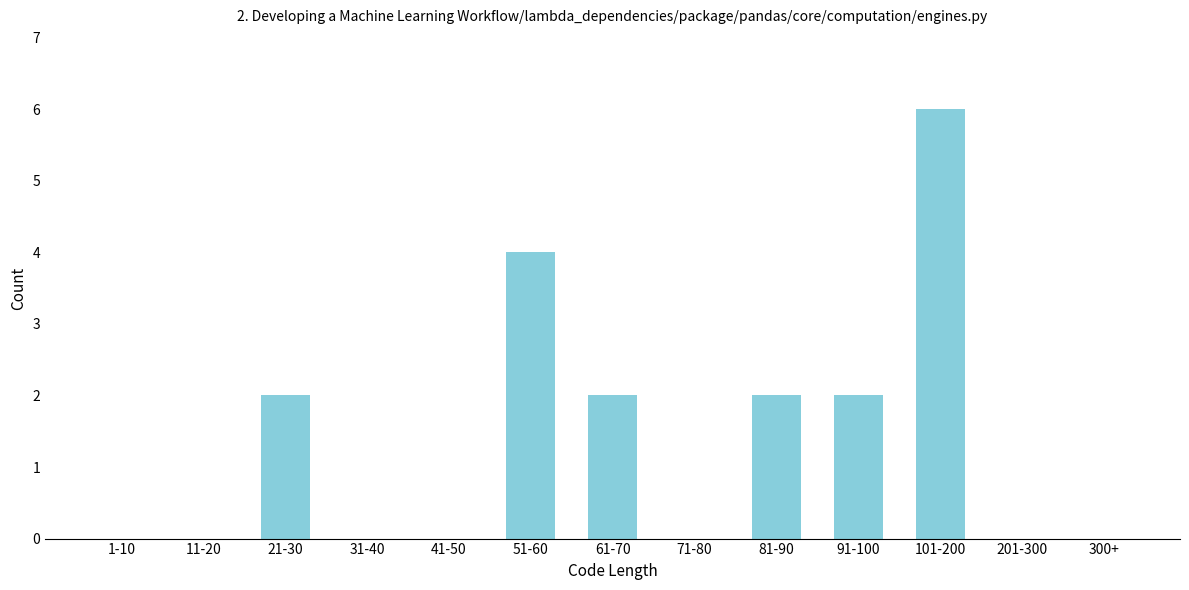

Reading left to right, what are all the values shown in this chart?

1-10=0	11-20=0	21-30=2	31-40=0	41-50=0	51-60=4	61-70=2	71-80=0	81-90=2	91-100=2	101-200=6	201-300=0	300+=0